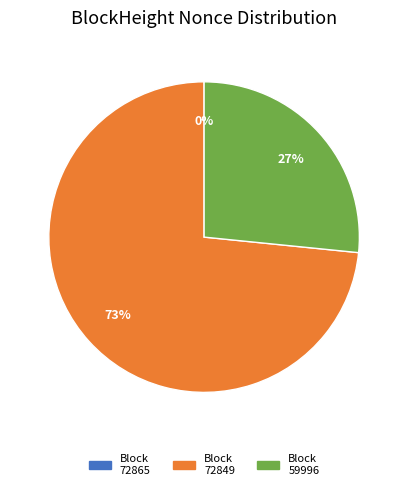

To the nearest percent, what is the difference between the largest and smallest slice percentages?

73%